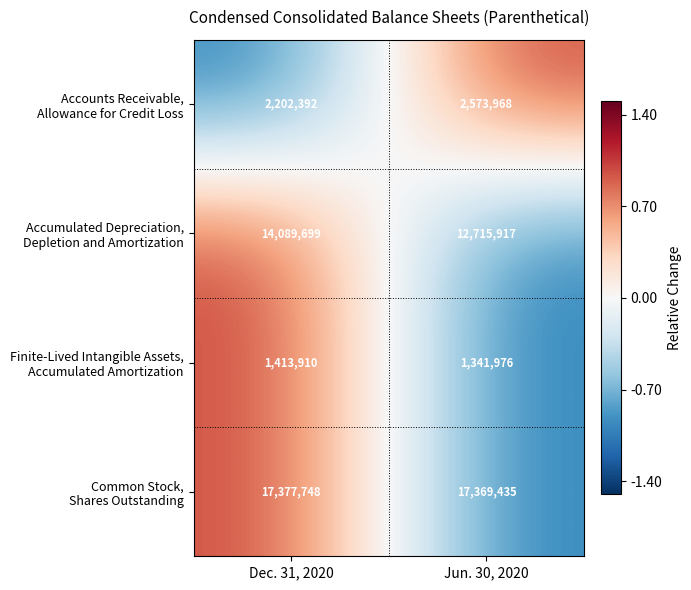

Which label corresponds to the smallest value in the chart?

Jun. 30, 2020